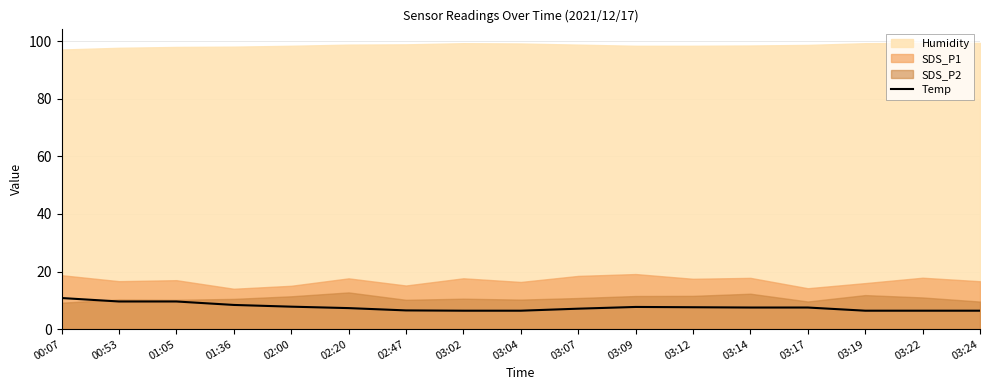

Between 03:04 and 03:12, which is larger?

03:12